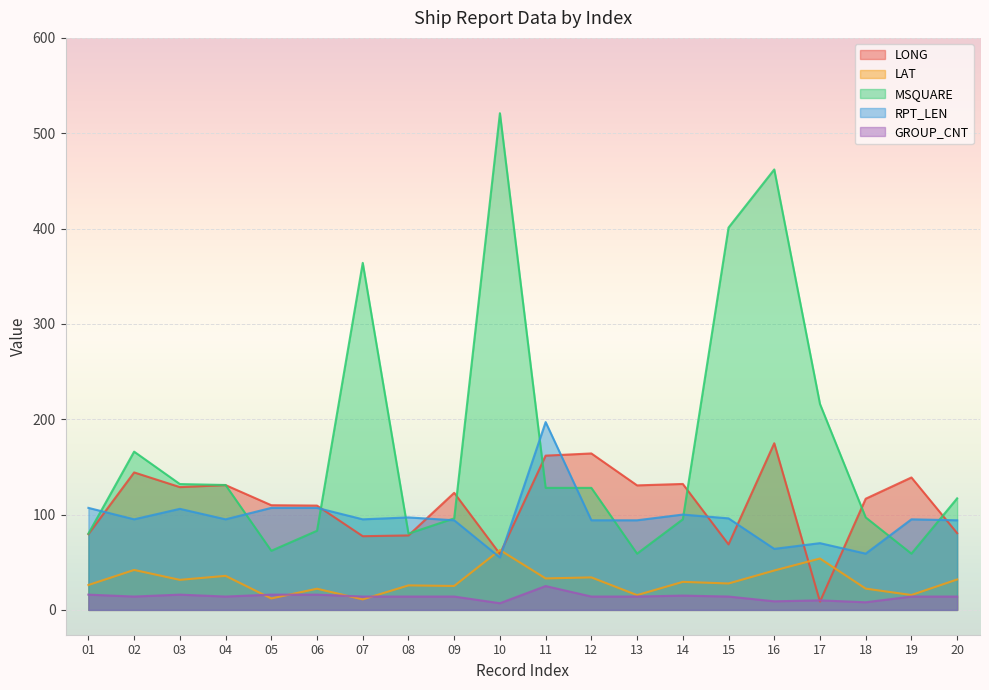

How many lines are shown in the chart?

5